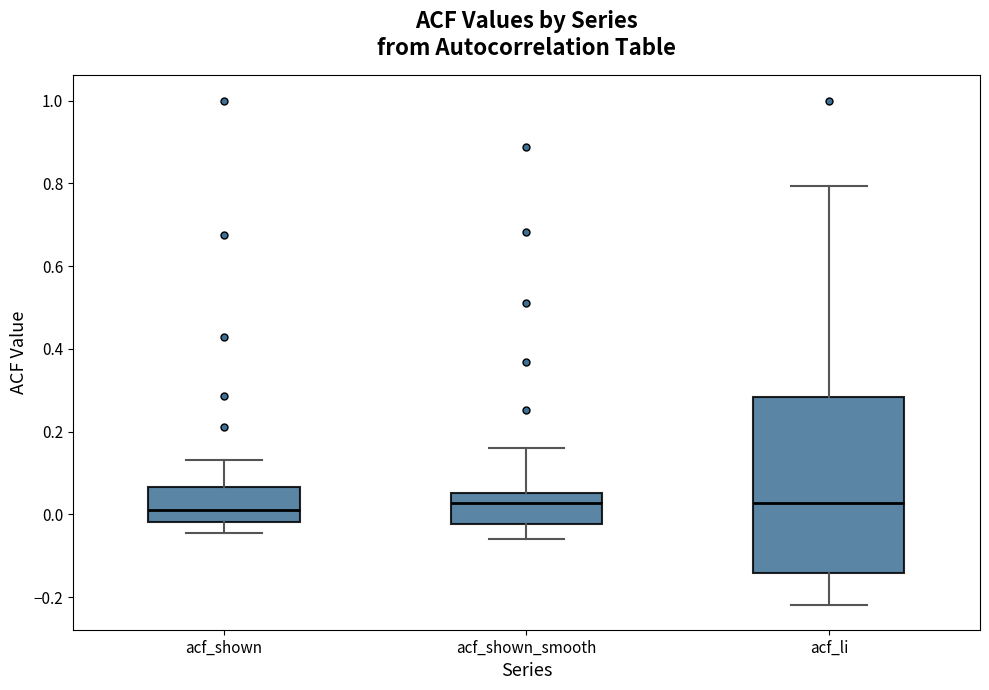

Reading left to right, read every box against the y-axis: the position of its median line, the range the box covers, and the ends of its whiskers. The values are not printed on the chart, so give them approximately, as read against the axis.

acf_shown: median 0.02, box -0.02 to 0.06, whiskers -0.04 to 0.14
acf_shown_smooth: median 0.02, box -0.02 to 0.06, whiskers -0.06 to 0.16
acf_li: median 0.02, box -0.14 to 0.28, whiskers -0.22 to 0.80